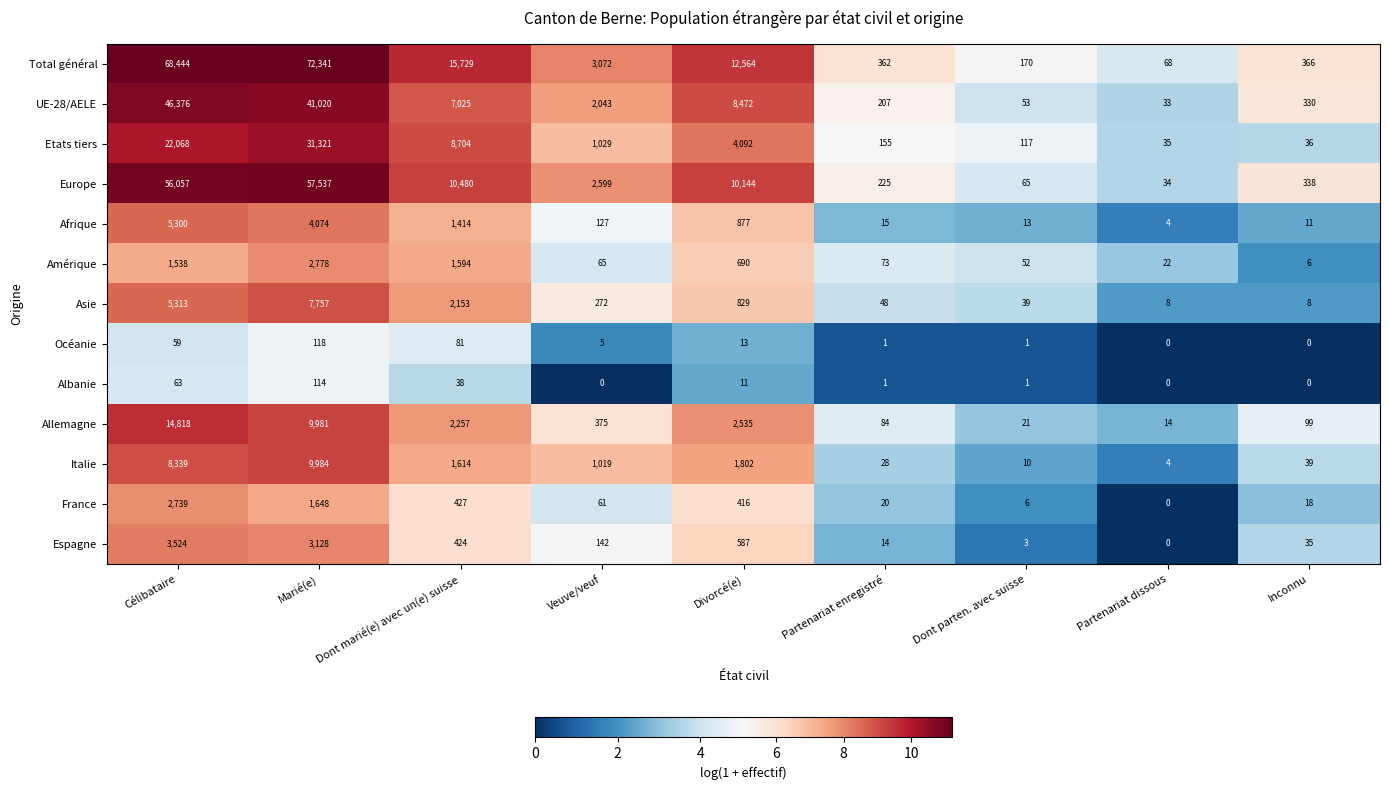

Rank the categories by France value from lowest to highest.

Partenariat dissous, Dont parten. avec suisse, Inconnu, Partenariat enregistré, Veuve/veuf, Divorcé(e), Dont marié(e) avec un(e) suisse, Marié(e), Célibataire